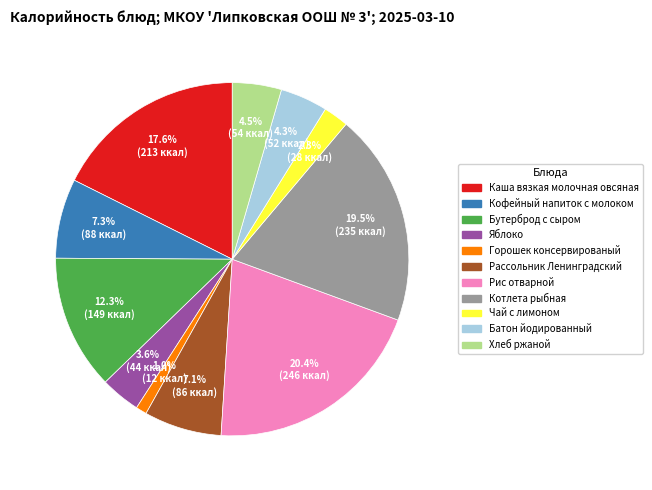

What is the ratio of the value at Яблоко to the value at Бутерброд с сыром?

0.3